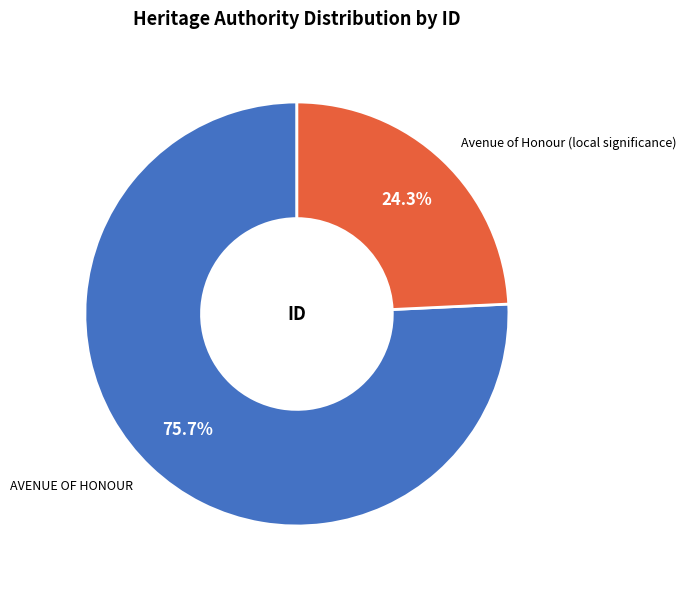

True or false: Avenue of Honour (local significance) accounts for 16% of the total.

False